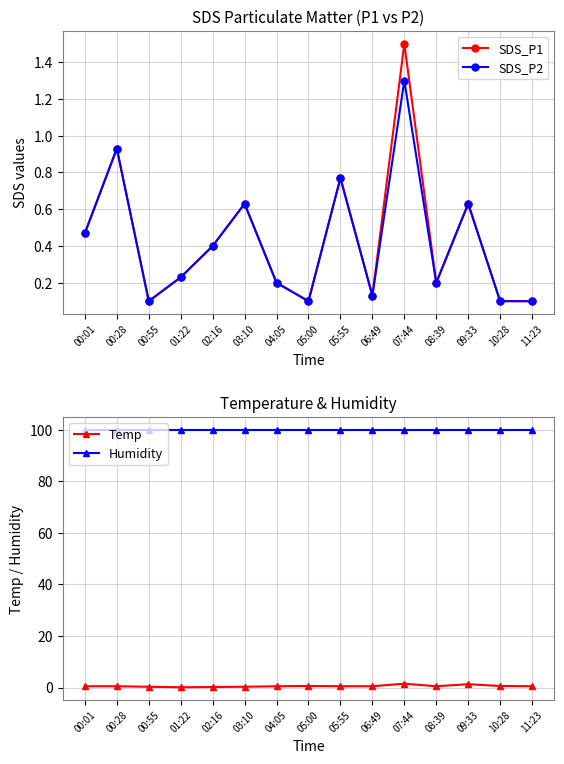

In SDS_P2, how many points are higher than both neighbors (excluding endpoints)?

5